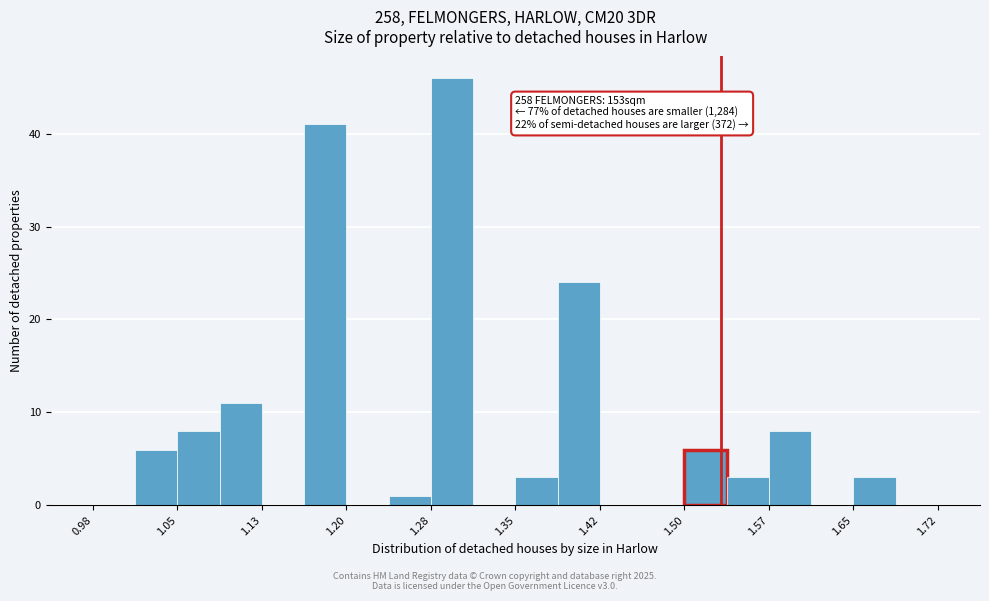

Read against the x-axis, roughly where is the centre of the tallest bar?

1.29